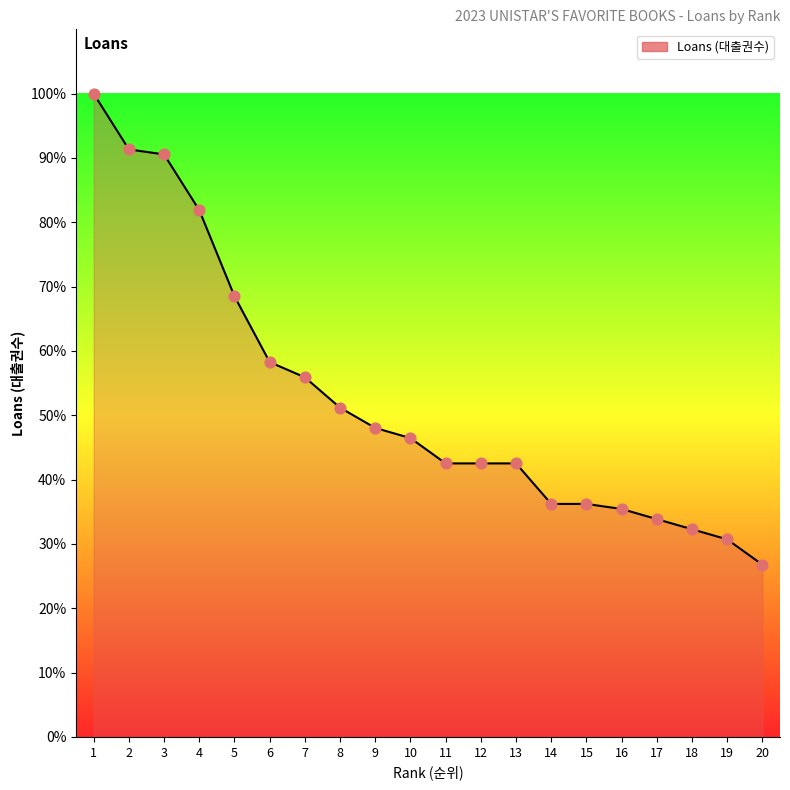

Between 5 and 16, which is larger?

5